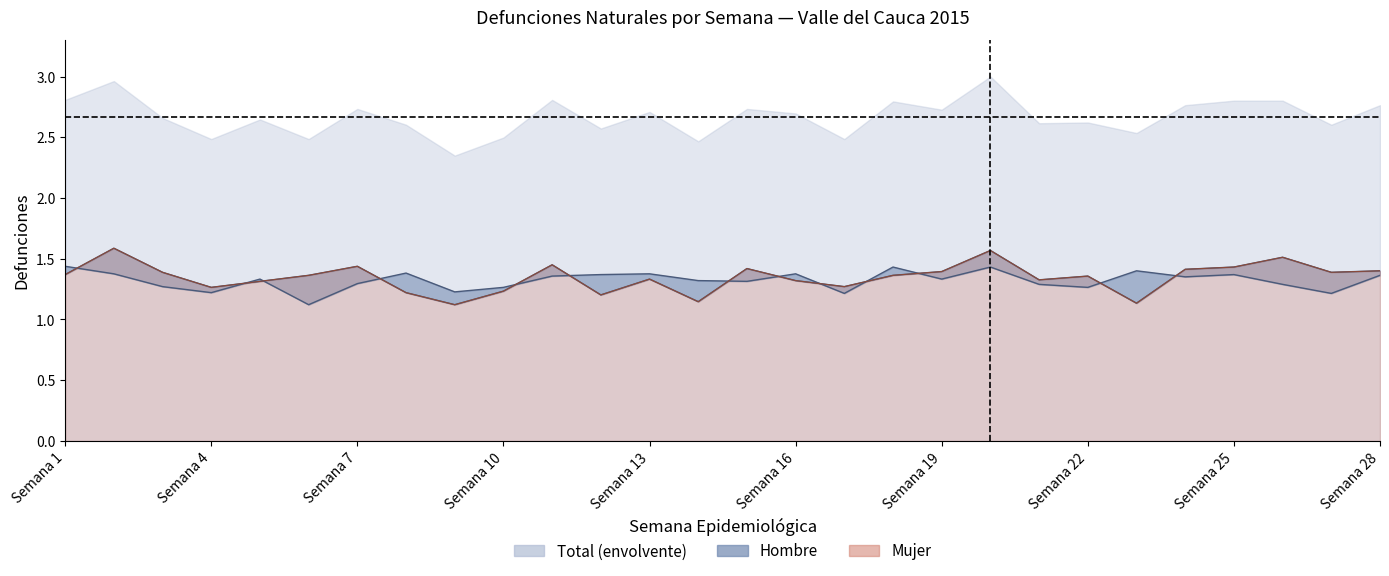

What is the difference between the Mujer values at Semana 20 and Semana 10?

0.3